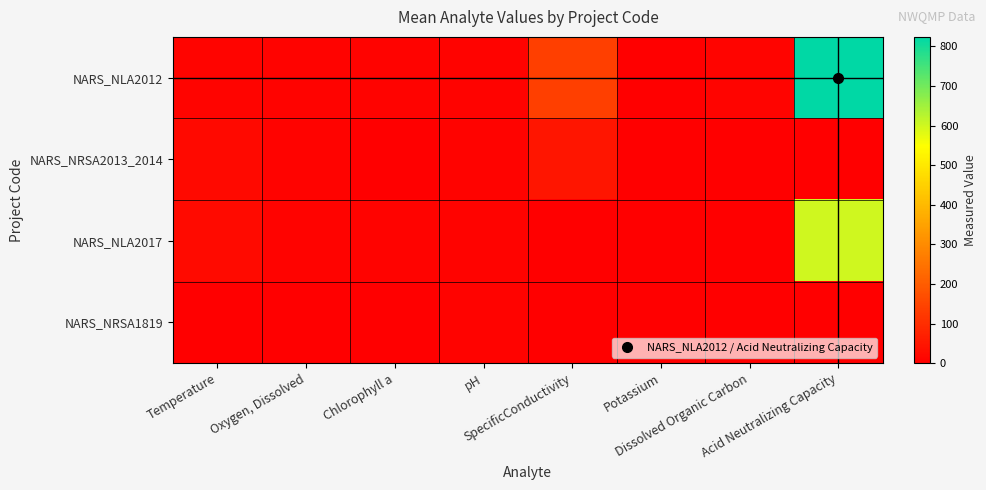

Reading left to right, what are all the values shown in this chart?

NARS_NLA2012: Temperature=12.5	Oxygen, Dissolved=8.3	Chlorophyll a=8.0	pH=7.8	SpecificConductivity=138.0	Potassium=1.0	Dissolved Organic Carbon=12.7	Acid Neutralizing Capacity=824.0
NARS_NRSA2013_2014: Temperature=21.0	Oxygen, Dissolved=6.9	Chlorophyll a=0.0	pH=7.3	SpecificConductivity=47.0	Potassium=0.6	Dissolved Organic Carbon=0.0	Acid Neutralizing Capacity=0.0
NARS_NLA2017: Temperature=25.7	Oxygen, Dissolved=7.6	Chlorophyll a=9.4	pH=7.9	SpecificConductivity=0.0	Potassium=0.0	Dissolved Organic Carbon=0.0	Acid Neutralizing Capacity=599.5
NARS_NRSA1819: Temperature=0.0	Oxygen, Dissolved=0.0	Chlorophyll a=0.0	pH=7.6	SpecificConductivity=0.0	Potassium=0.0	Dissolved Organic Carbon=0.0	Acid Neutralizing Capacity=0.0